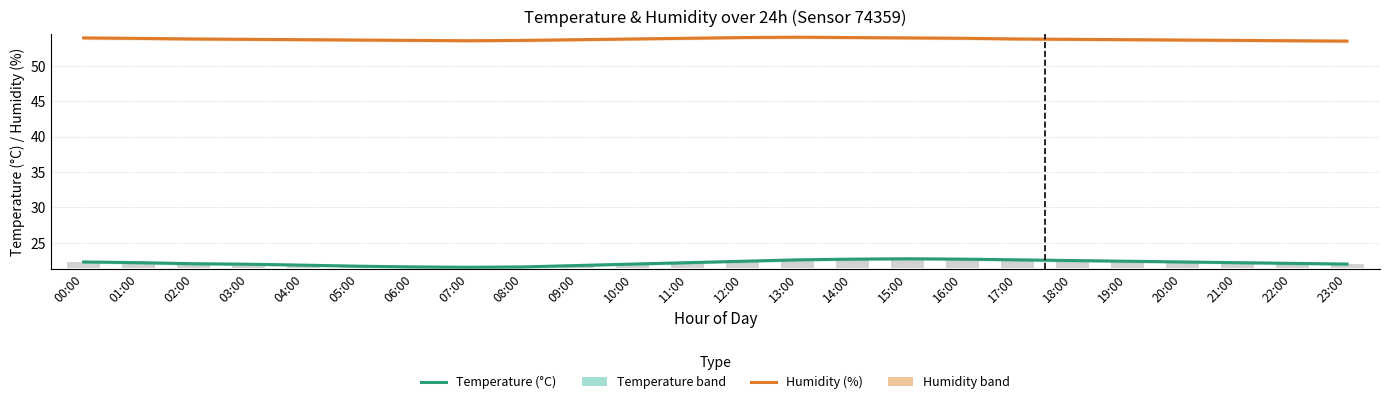

Reading left to right, what are all the values shown in this chart?

Temperature (°C): 00:00=22.3	01:00=22.2	02:00=22.1	03:00=22.0	04:00=21.9	05:00=21.7	06:00=21.6	07:00=21.6	08:00=21.6	09:00=21.8	10:00=22.0	11:00=22.2	12:00=22.4	13:00=22.6	14:00=22.7	15:00=22.8	16:00=22.7	17:00=22.6	18:00=22.5	19:00=22.4	20:00=22.3	21:00=22.2	22:00=22.1	23:00=22.0
Humidity (%): 00:00=54.0	01:00=53.9	02:00=53.8	03:00=53.8	04:00=53.7	05:00=53.6	06:00=53.6	07:00=53.5	08:00=53.6	09:00=53.7	10:00=53.8	11:00=53.9	12:00=54.0	13:00=54.0	14:00=54.0	15:00=54.0	16:00=53.9	17:00=53.8	18:00=53.8	19:00=53.7	20:00=53.6	21:00=53.6	22:00=53.5	23:00=53.5